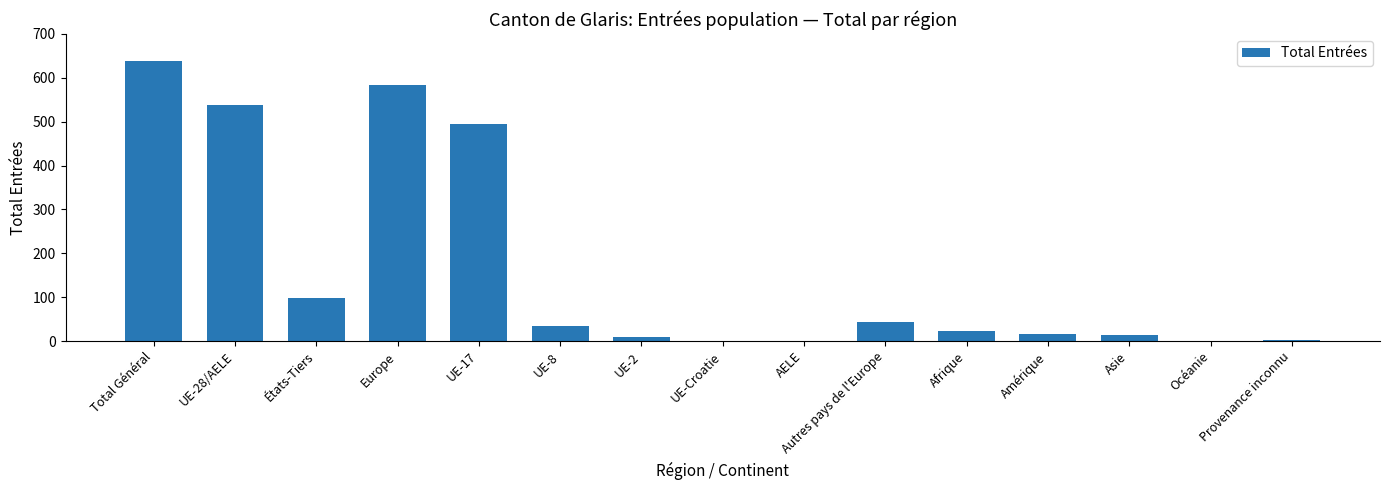

What is the greatest value displayed?

638